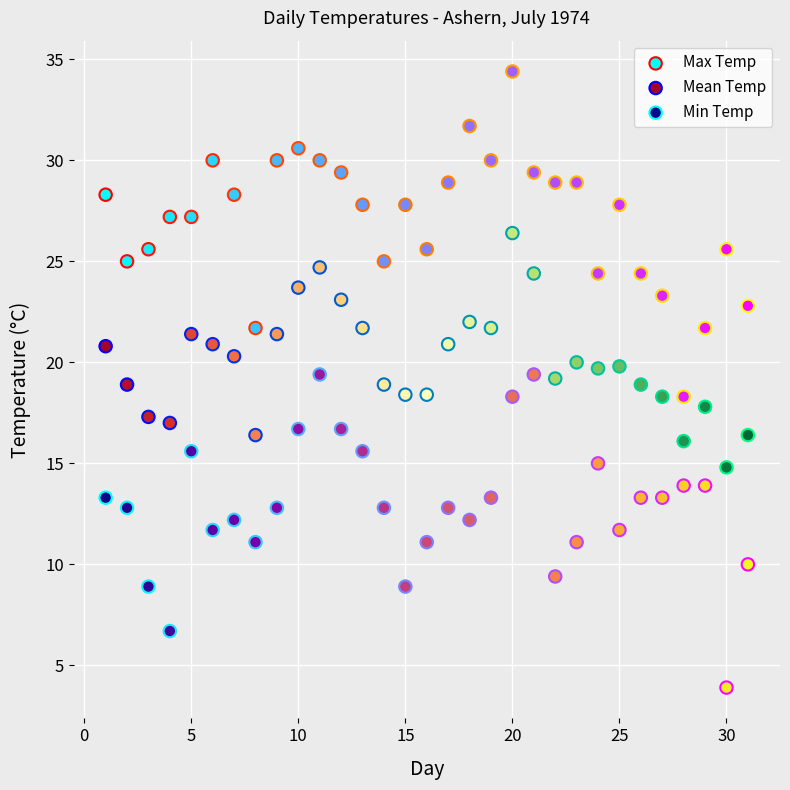

Across all data points, what is the range of X values (max minus min)?

30.0